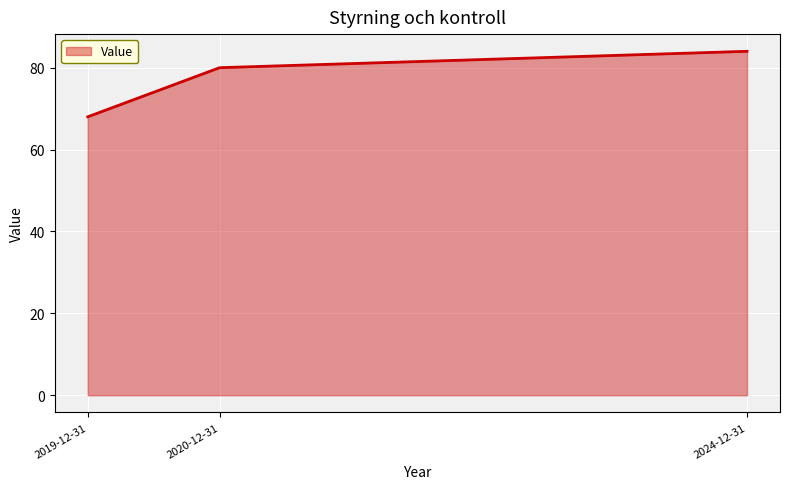

What position from the left is 2020-12-31?

2